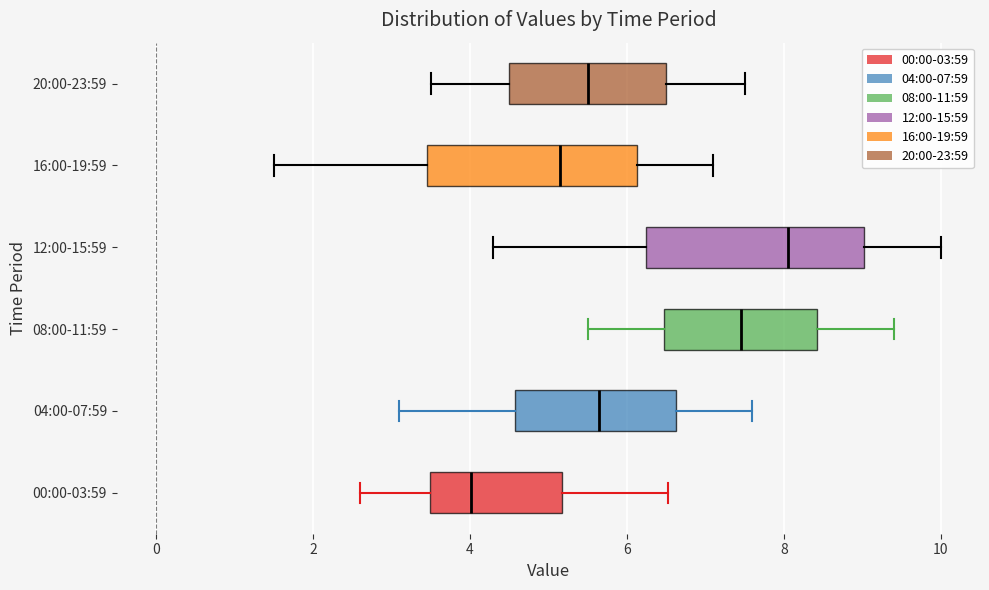

Reading bottom to top, transcribe this box plot: for each box, give where its median line is, the range the box spans, and where its two whiskers end, as read against the x-axis. The values are not printed on the chart, so give them approximately, as read against the axis.

00:00-03:59: median 4.0, box 3.4 to 5.2, whiskers 2.6 to 6.6
04:00-07:59: median 5.6, box 4.6 to 6.6, whiskers 3.2 to 7.6
08:00-11:59: median 7.4, box 6.4 to 8.4, whiskers 5.6 to 9.4
12:00-15:59: median 8.0, box 6.2 to 9.0, whiskers 4.4 to 10.0
16:00-19:59: median 5.2, box 3.4 to 6.2, whiskers 1.6 to 7.2
20:00-23:59: median 5.6, box 4.6 to 6.6, whiskers 3.6 to 7.6